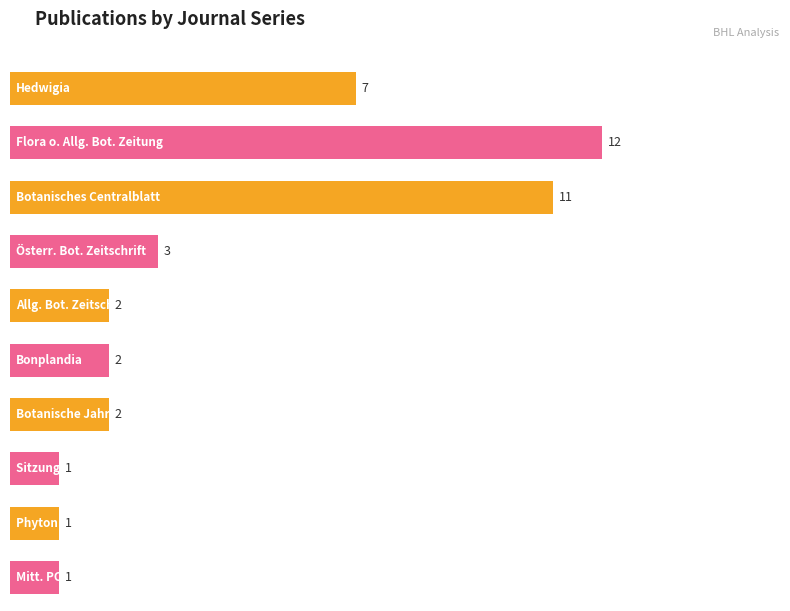

Is it true that the value at Botanisches Centralblatt is 4?

False